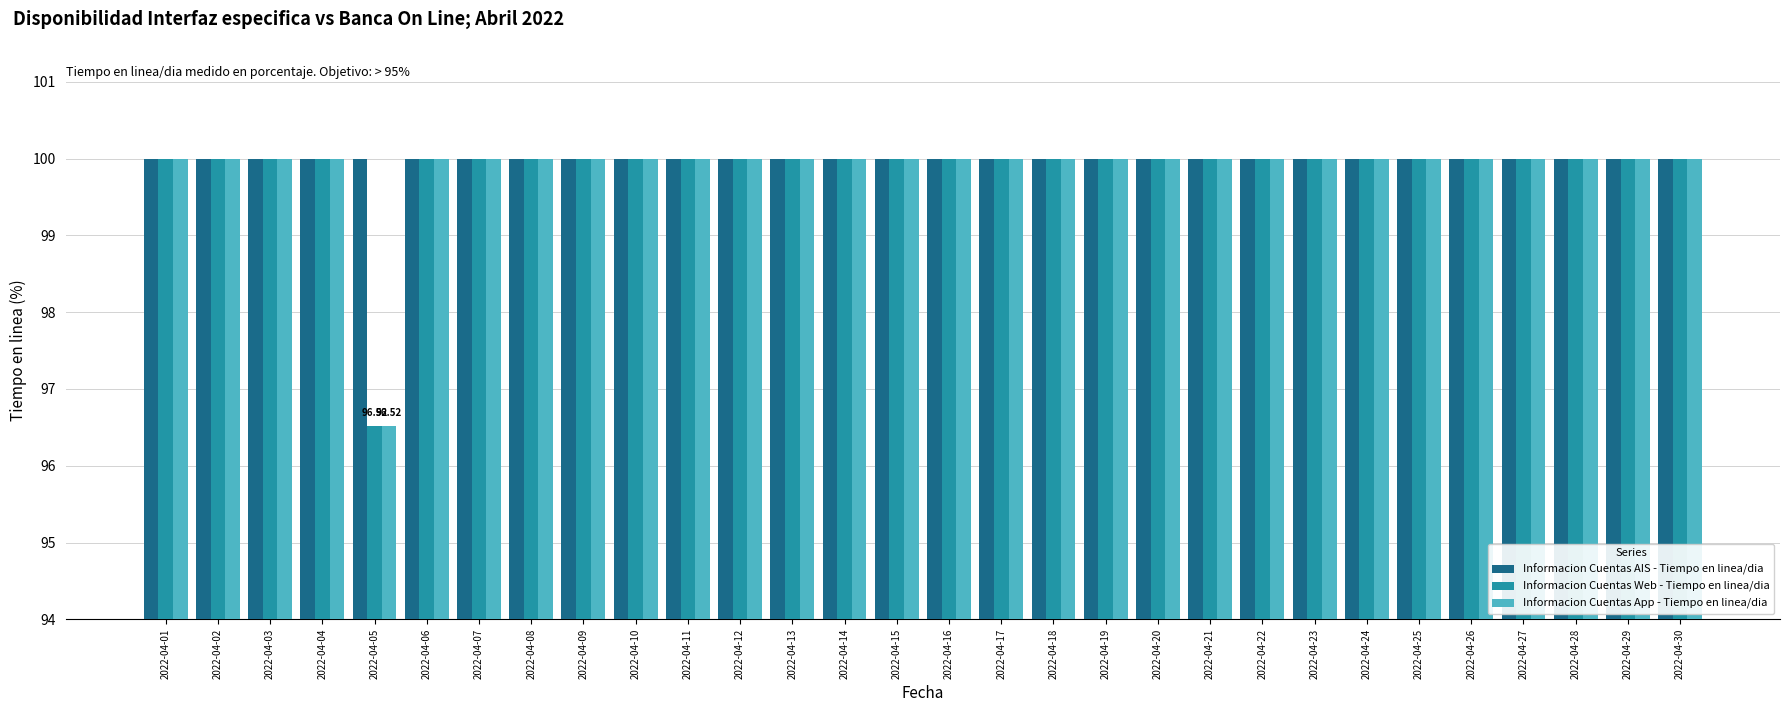

At how many categories does at least one series exceed 99?

30